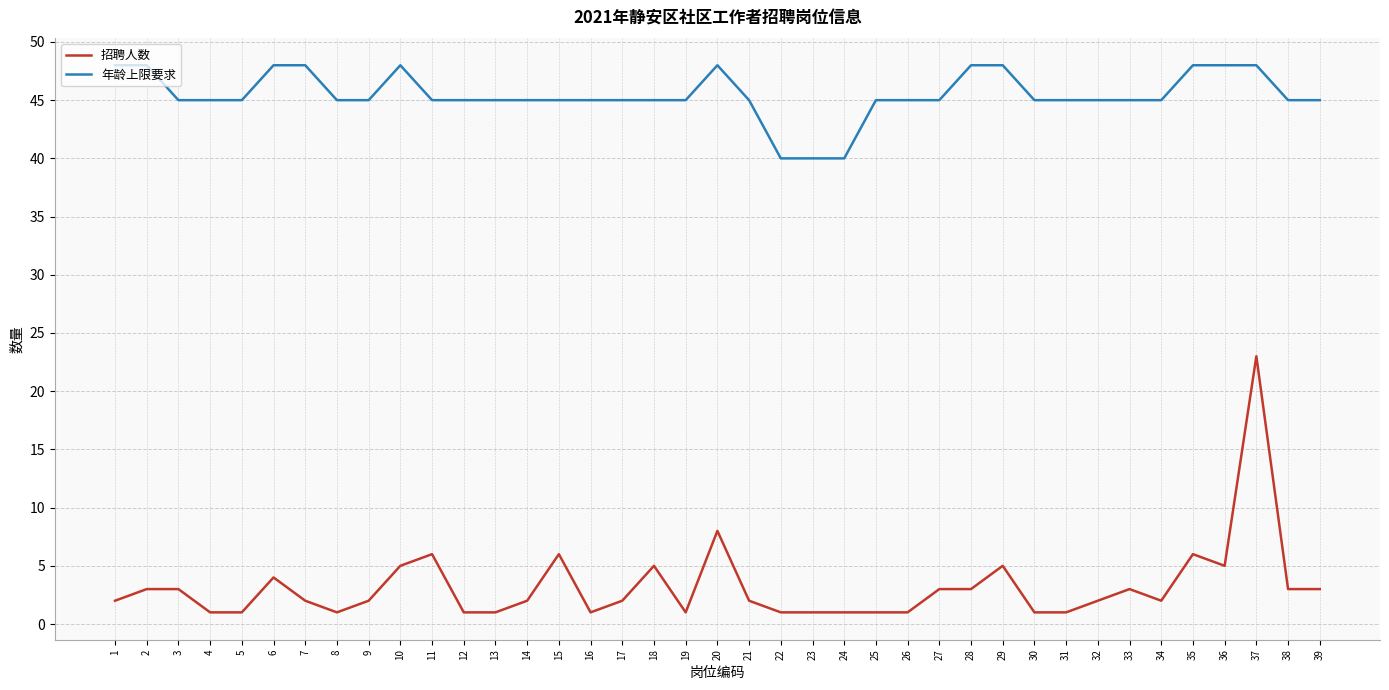

What is the greatest value displayed?

48